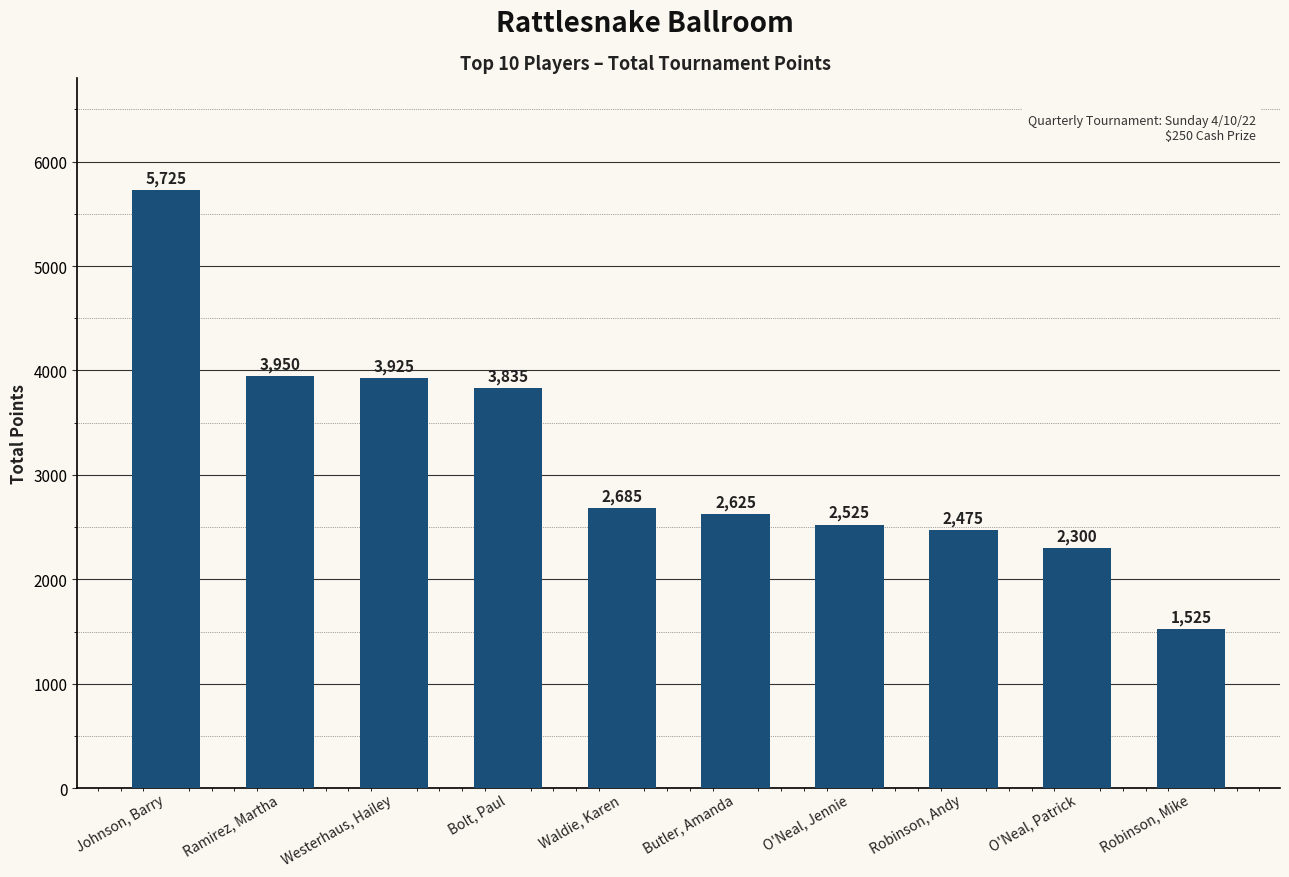

Which category has the highest value across all series?

Johnson, Barry